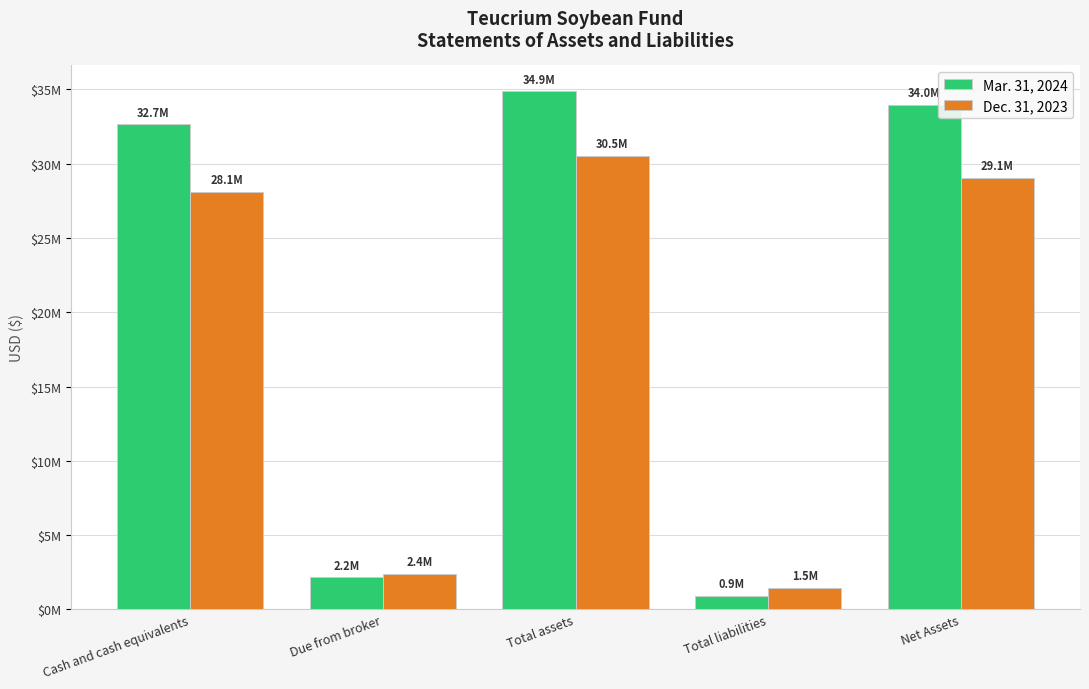

Where does the Mar. 31, 2024 series first go above 32652507?

Total assets